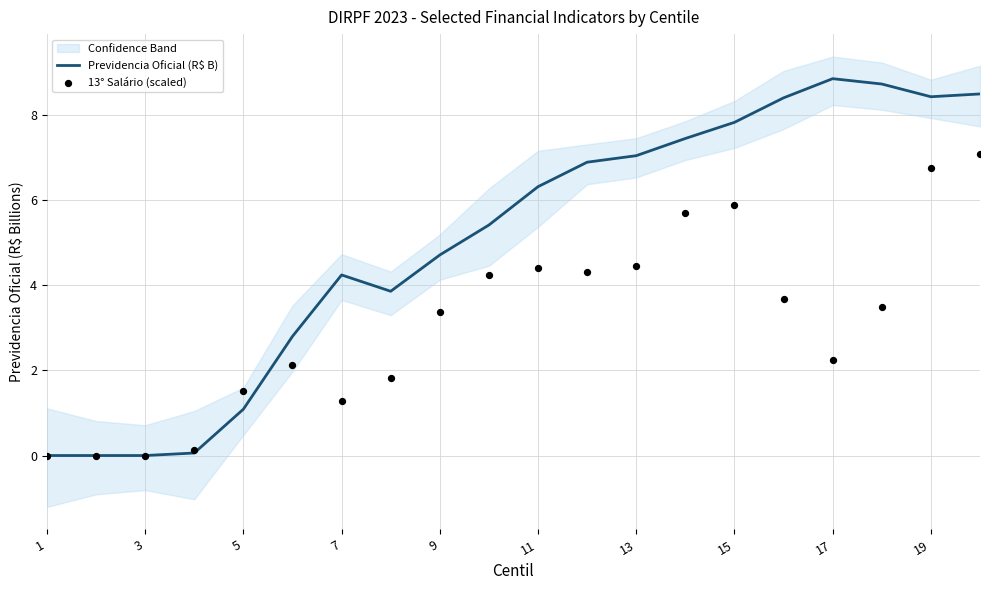

Is it true that Previdencia Oficial (R$ B) equals 0.0 at 1?

True